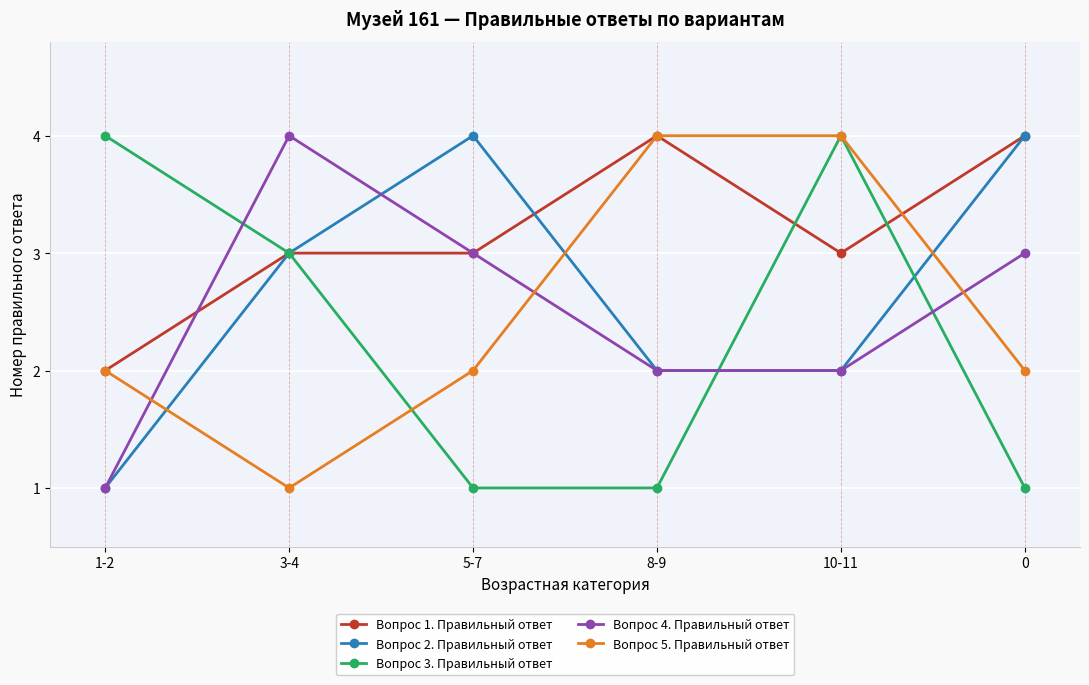

Which series has the largest total across all categories?

Вопрос 1. Правильный ответ